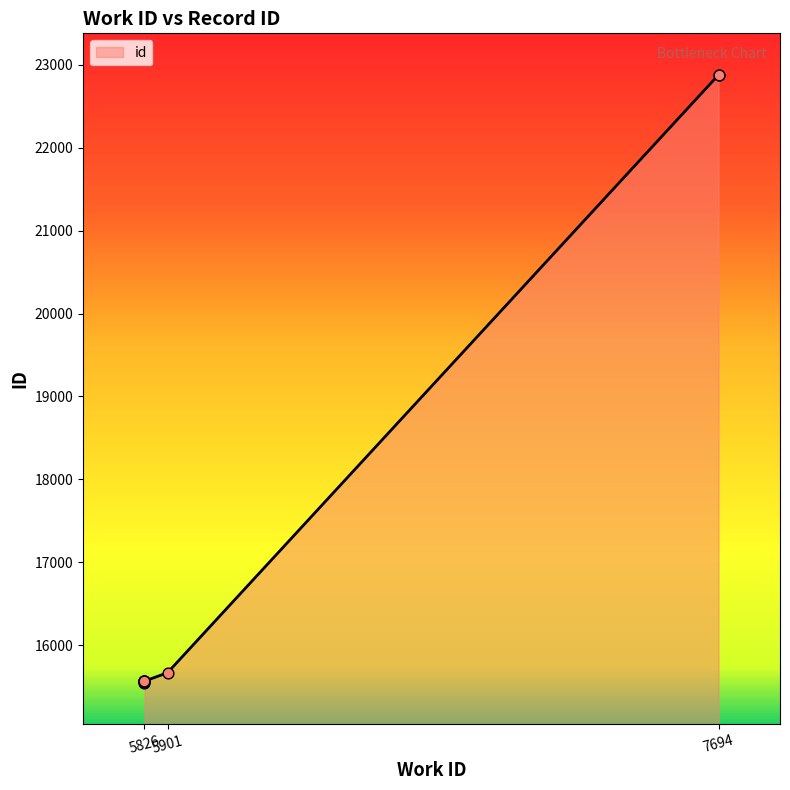

What is the ratio of the value at 5826 to the value at 5901?

1.0